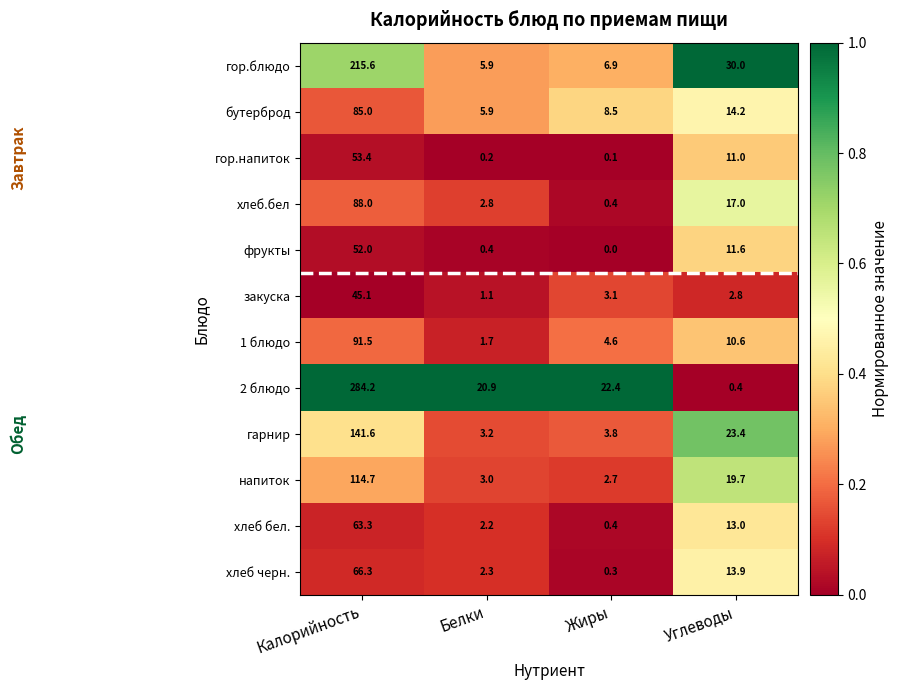

Is the value of 2 блюдо at Белки greater than the value of хлеб бел. at Белки?

Yes